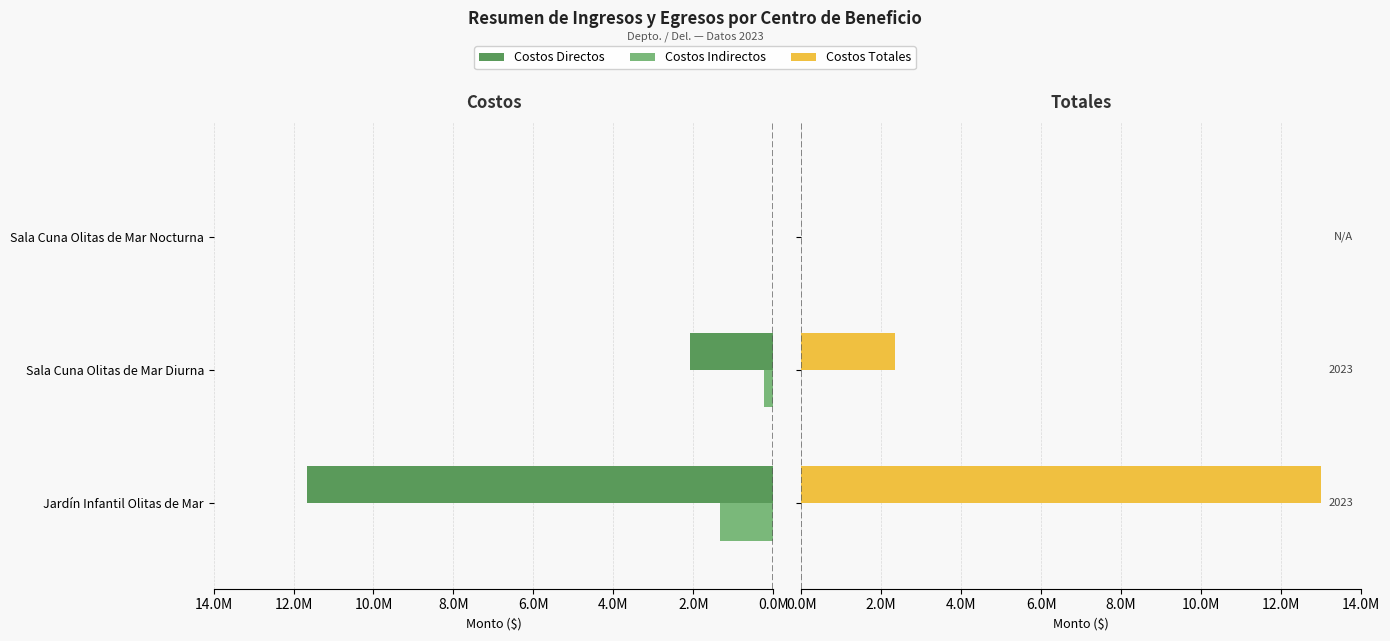

What are all the series names shown in the legend?

Costos Directos, Costos Indirectos, Costos Totales